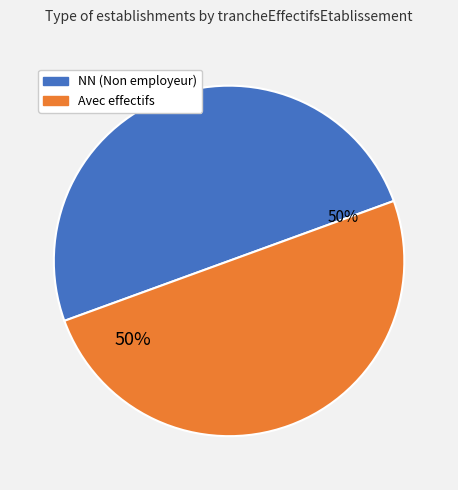

To the nearest percent, what is the average slice percentage?

50%